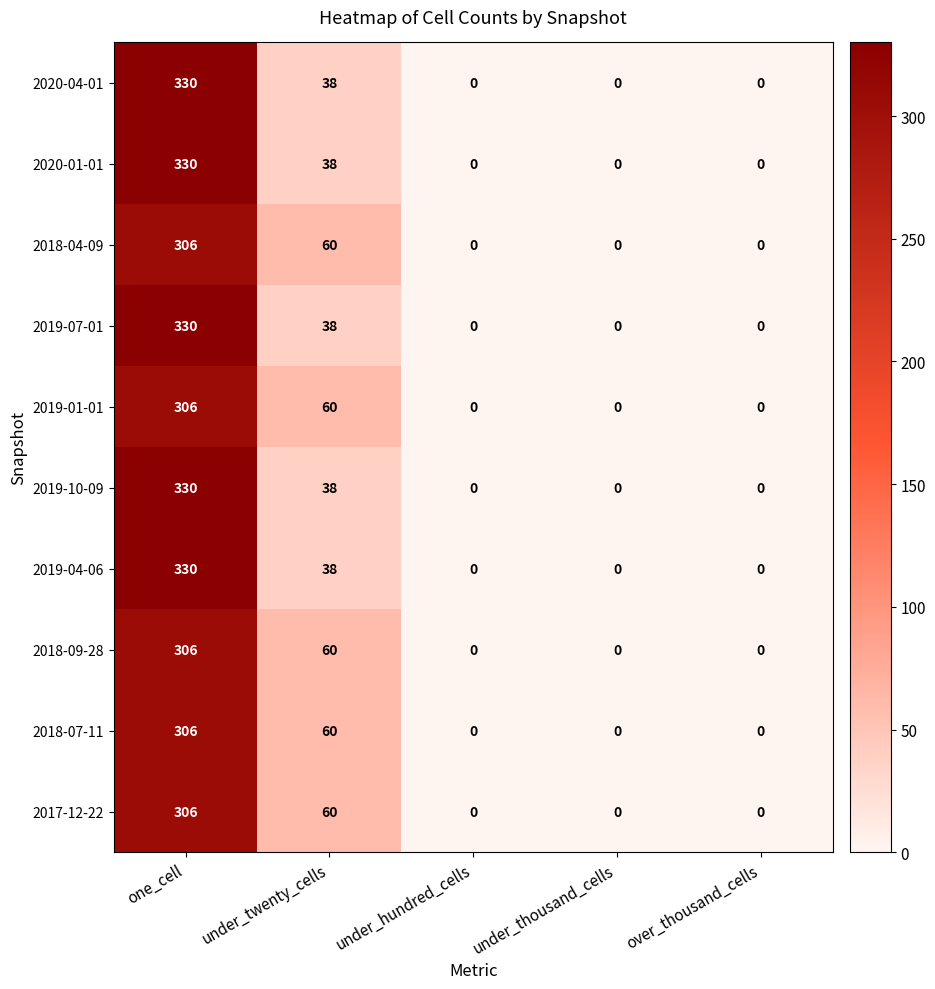

Which label corresponds to the largest value in the chart?

one_cell